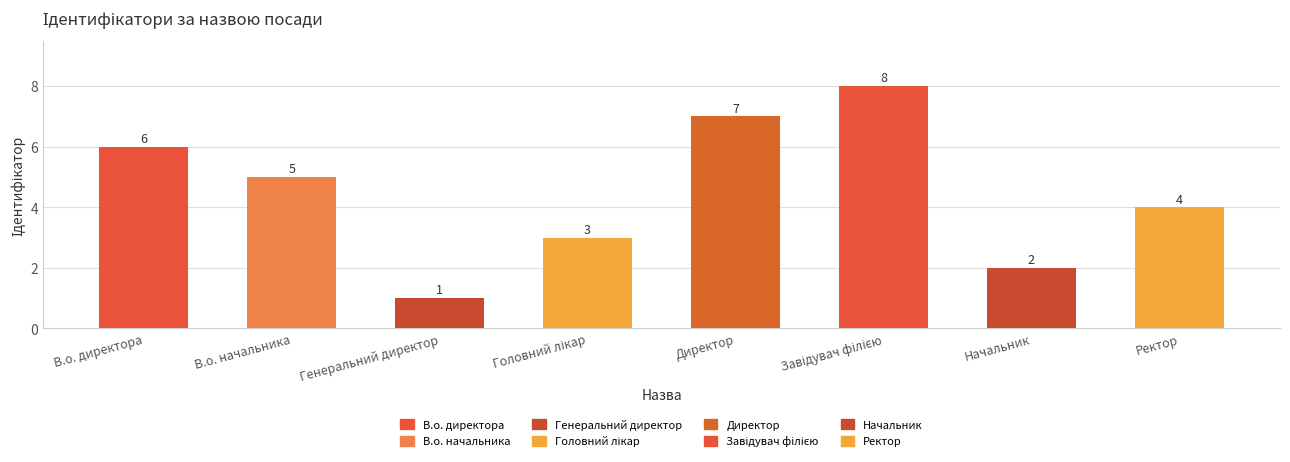

Where does the data first go above 5?

В.о. директора